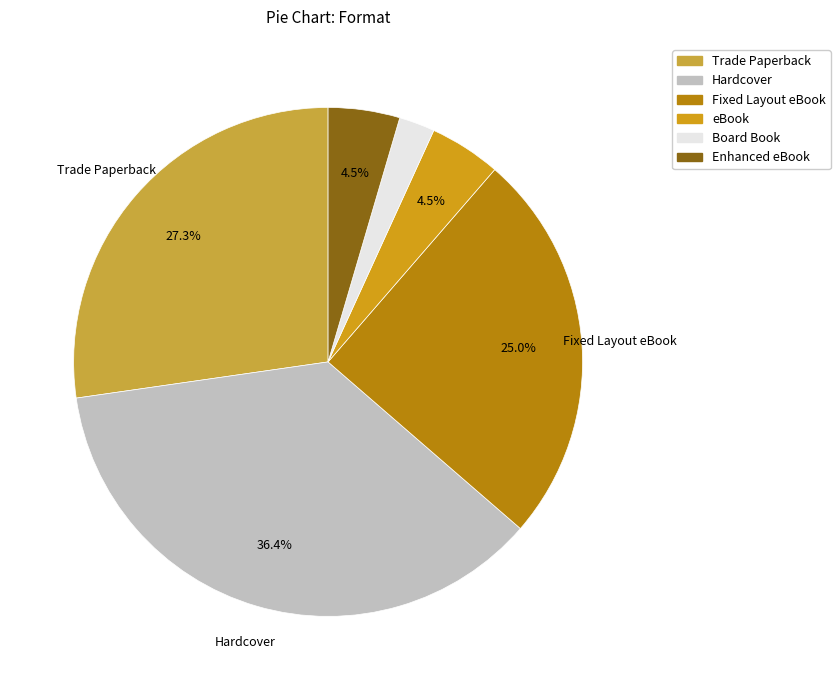

To the nearest percent, what is the difference between the Board Book and eBook slice percentages?

2%